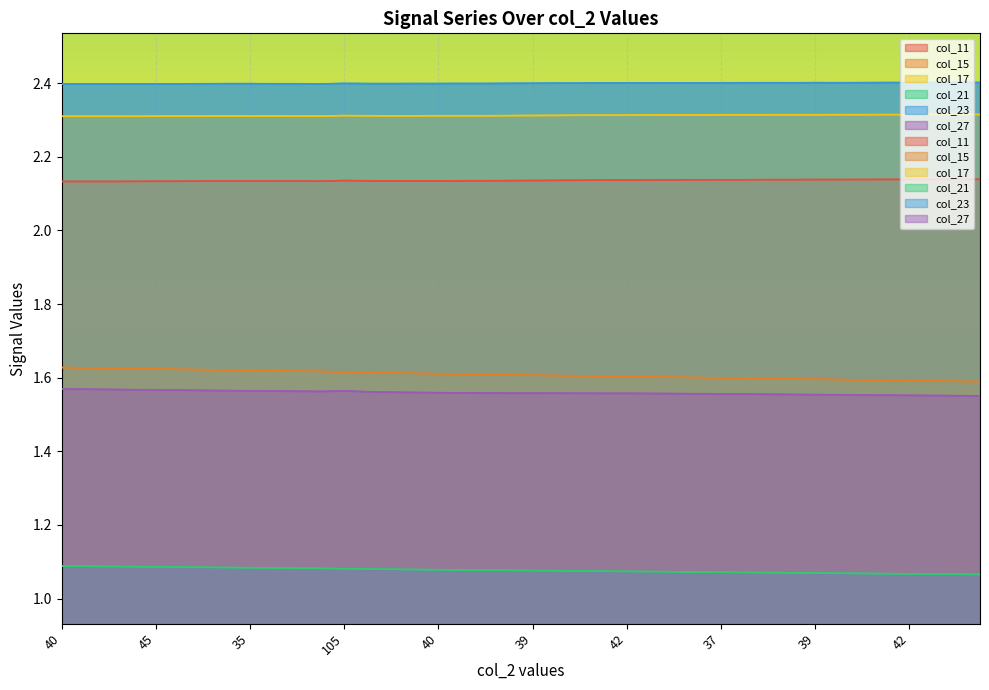

Rank the series at 40 from highest to lowest value.

col_23, col_17, col_11, col_15, col_27, col_21